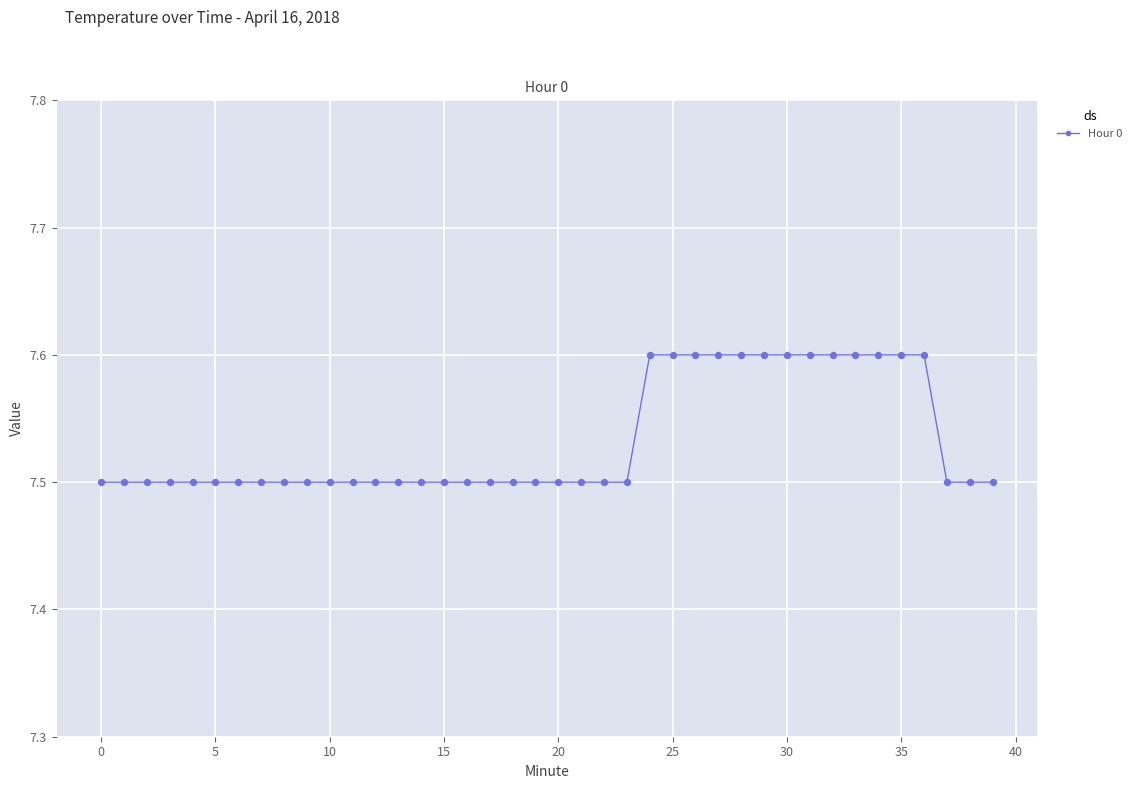

What is the value of the 34th point from the left?

7.6